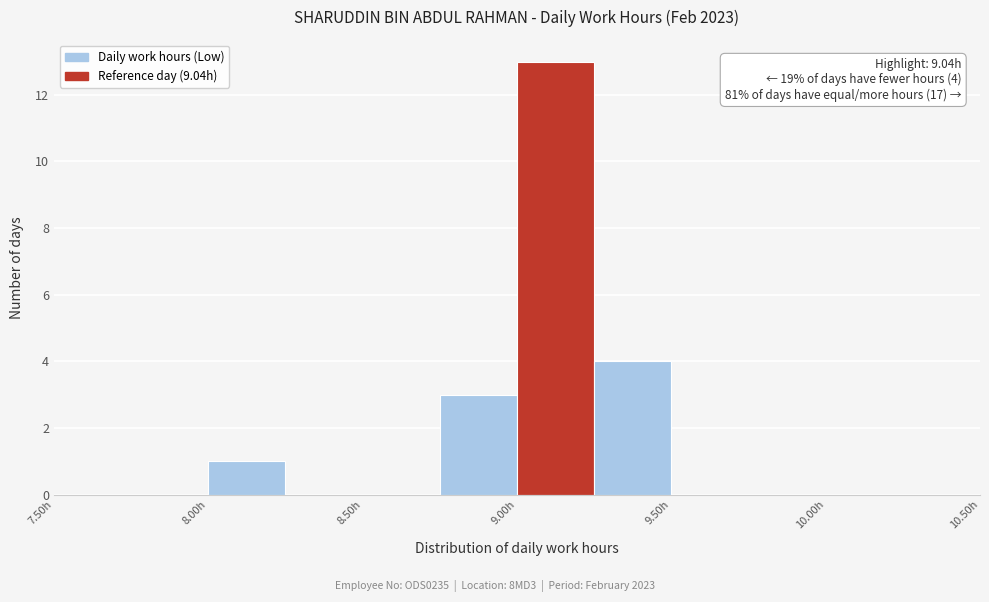

Over which range of the x-axis is the bar tallest?

9.00 to 9.25